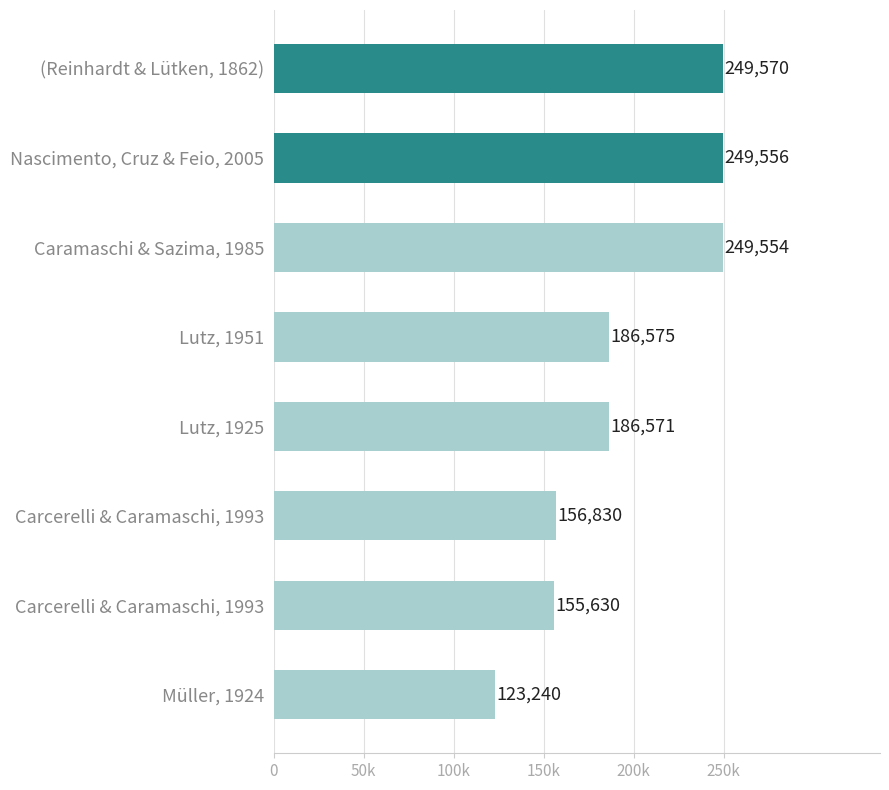

Are the bars horizontal?

Yes